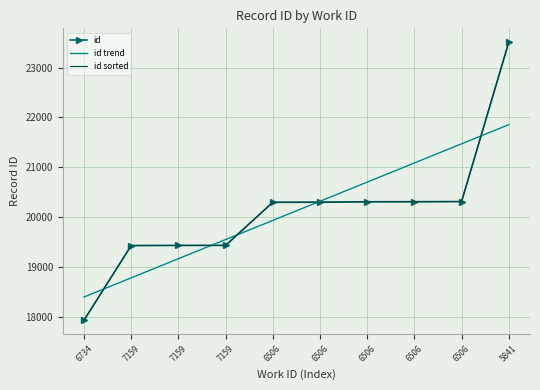

Read the id trend value at 6734.

18400.2